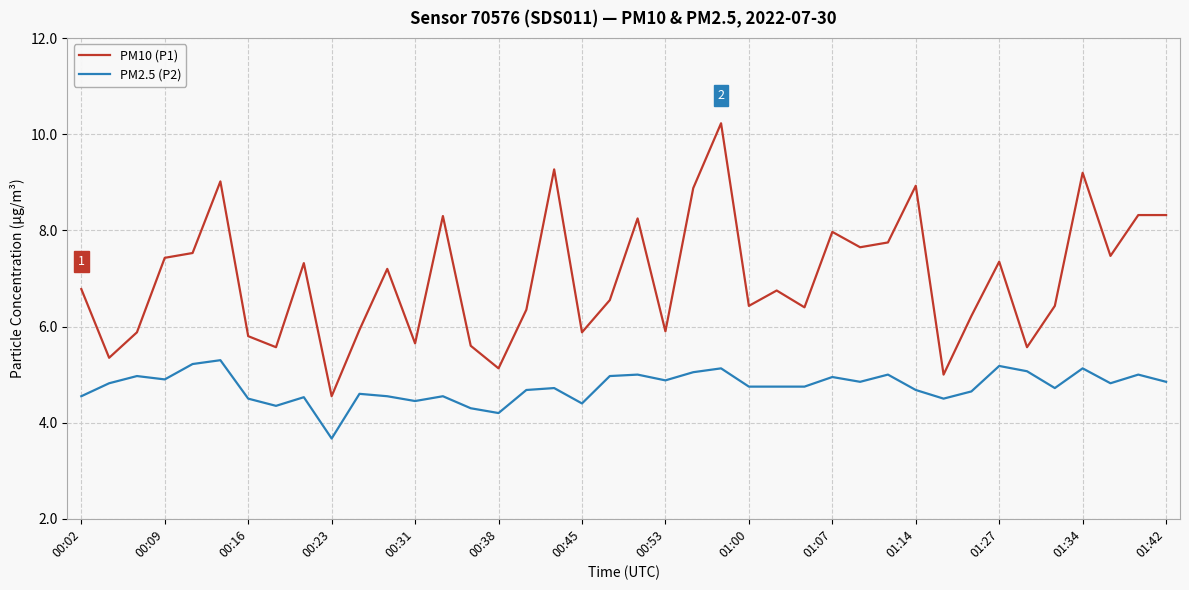

Rank the series by their average value, from highest to lowest.

PM10 (P1), PM2.5 (P2)